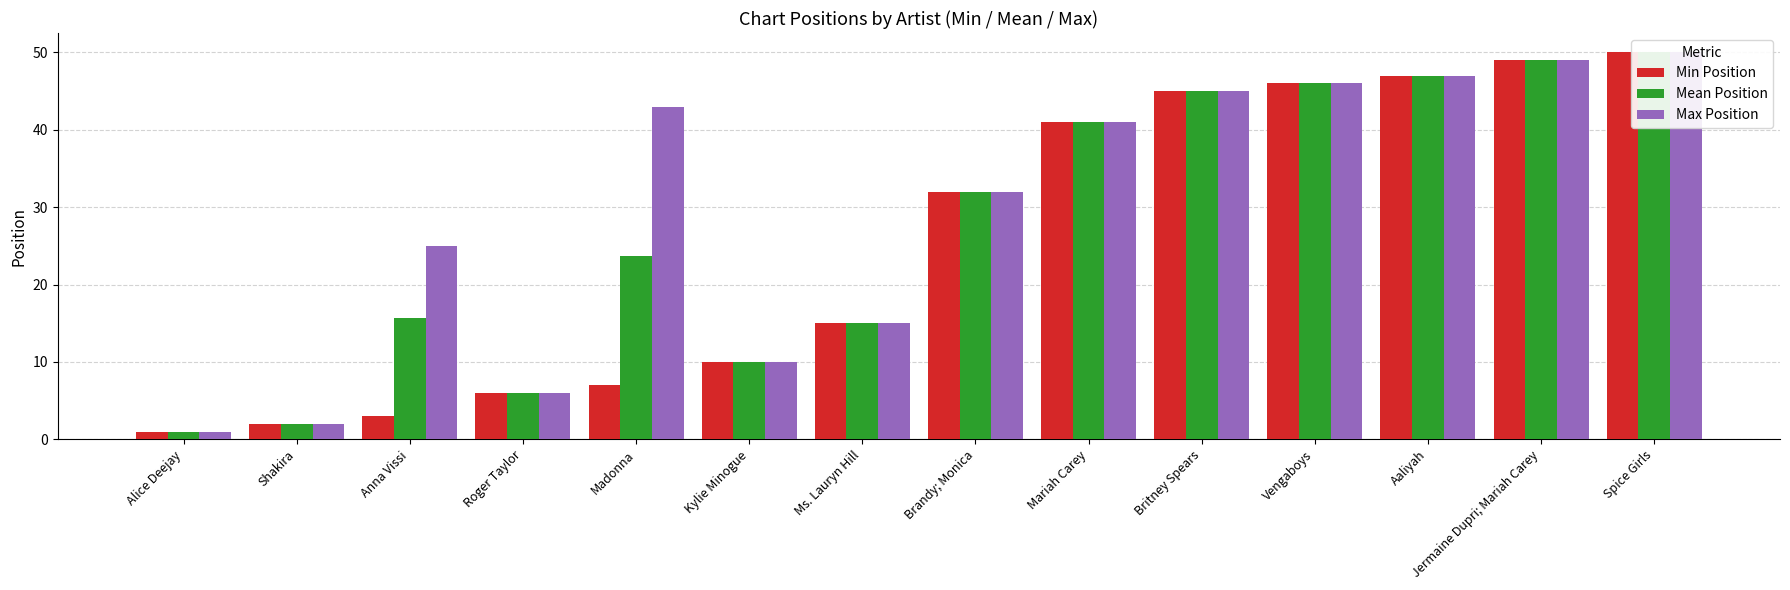

What are all the series names shown in the legend?

Min Position, Mean Position, Max Position